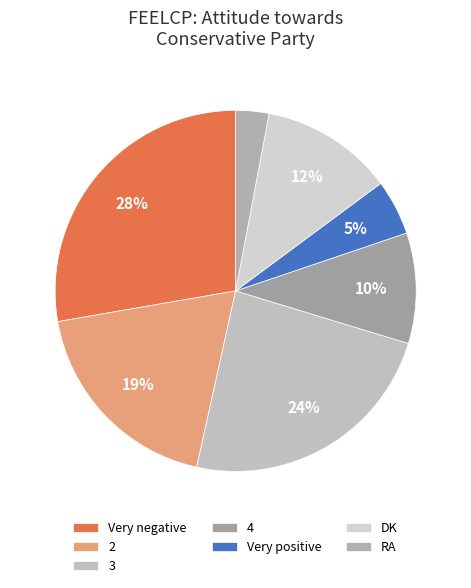

Is it true that DK is 12% of the pie?

True